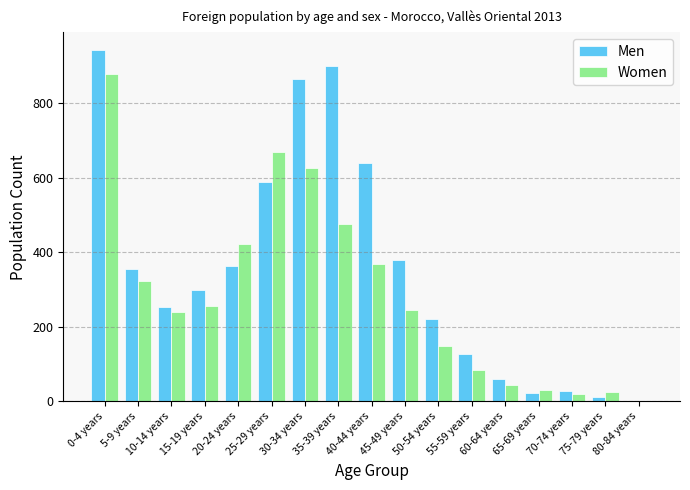

Which series has the largest total across all categories?

Men